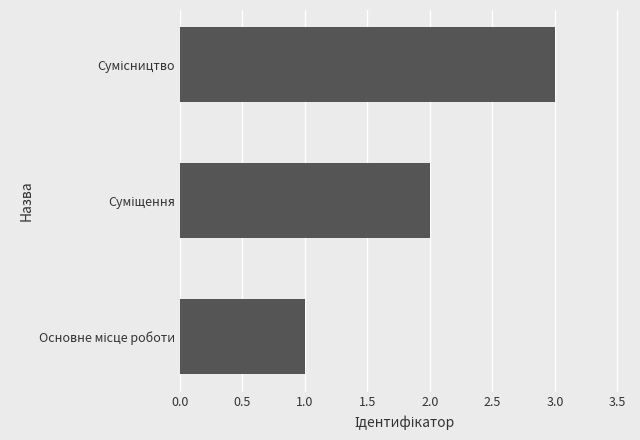

What is the sum of all values?

6